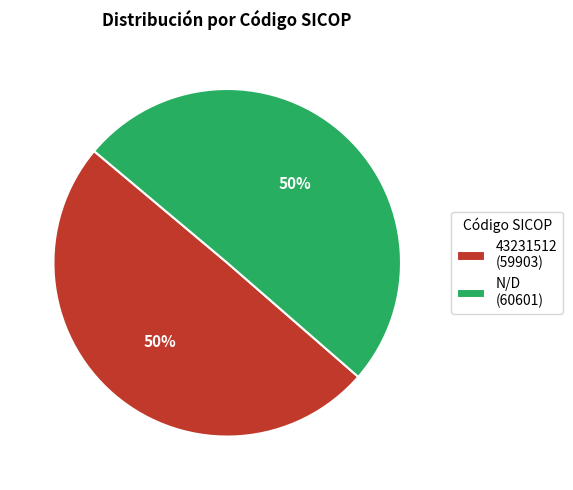

What percentage is the 43231512 slice, to the nearest percent?

50%